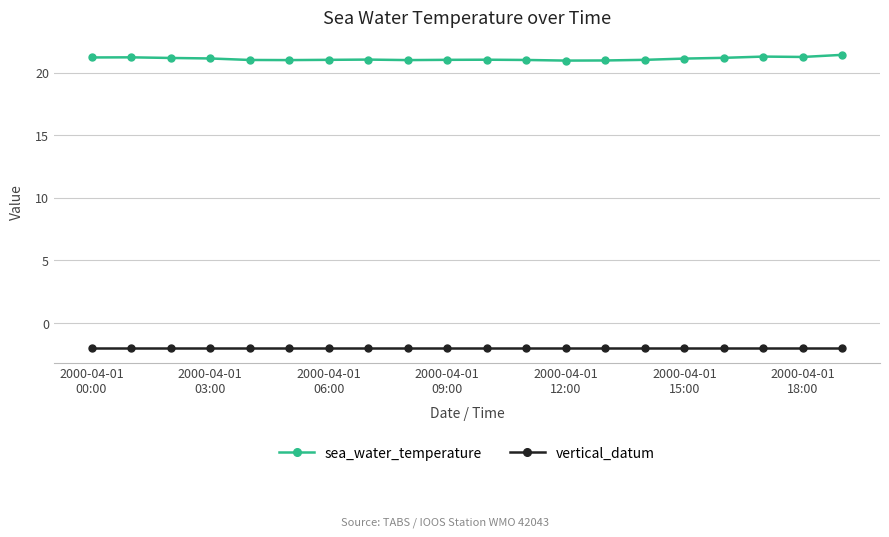

What is the difference between the maximum and minimum values in the sea_water_temperature series?

0.5